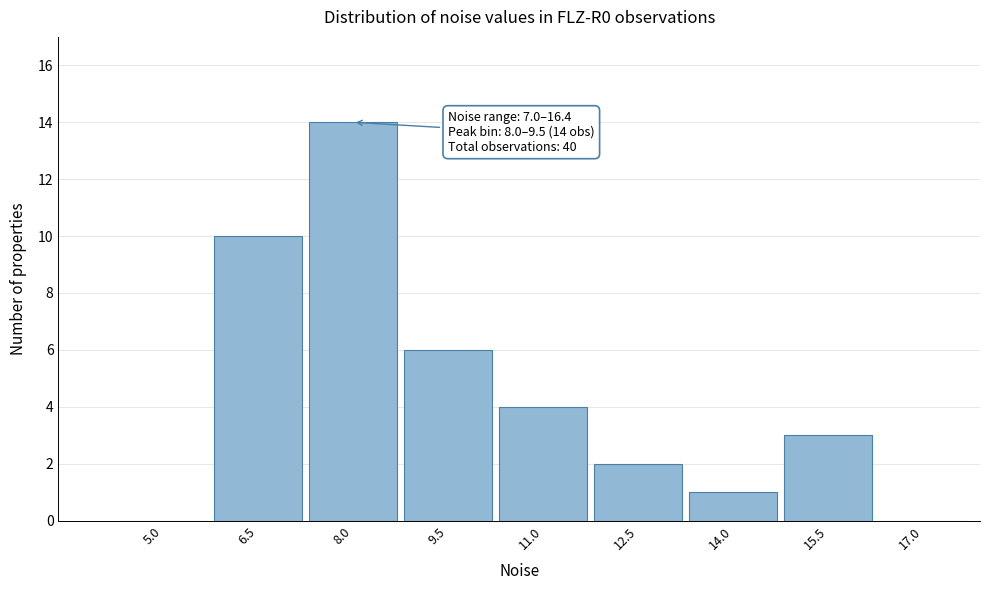

Reading left to right, list all the values displayed in this chart.

5.0=0	6.5=10	8.0=14	9.5=6	11.0=4	12.5=2	14.0=1	15.5=3	17.0=0